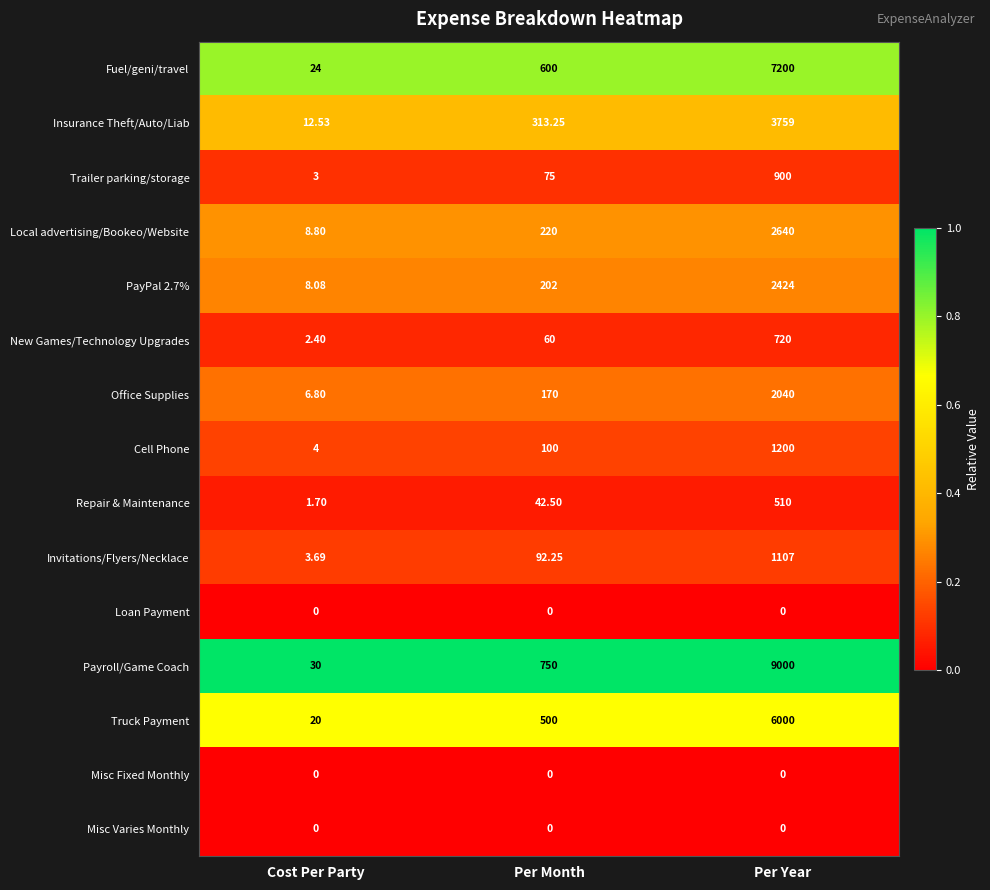

Rank the categories by Invitations/Flyers/Necklace value from highest to lowest.

Per Year, Per Month, Cost Per Party